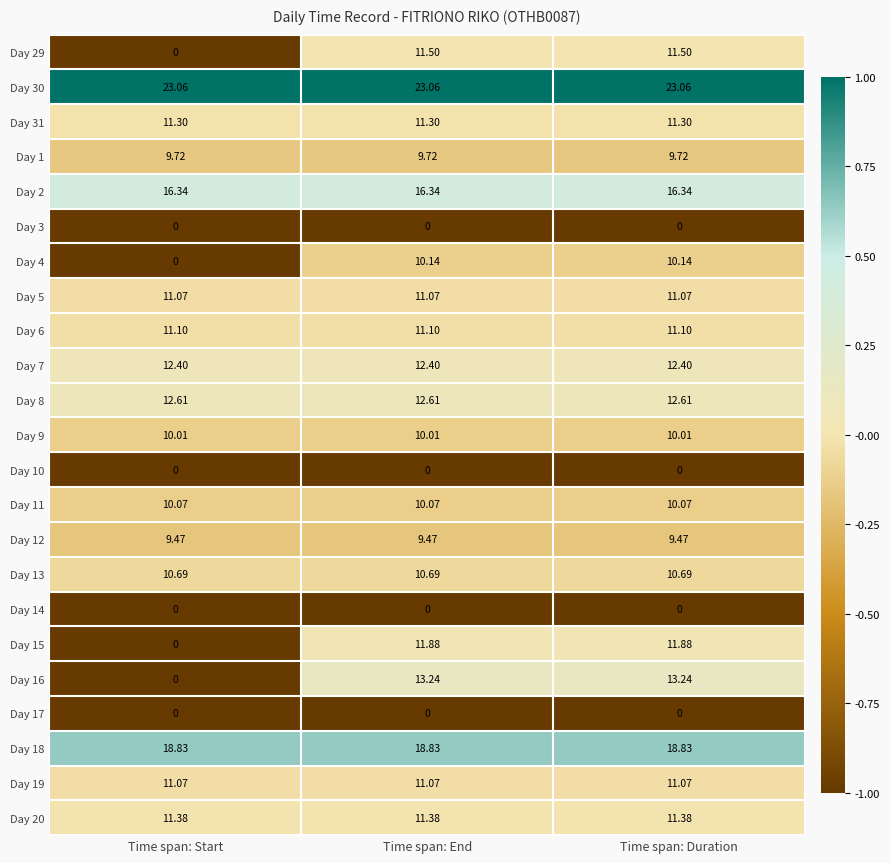

Is the value of Day 1 at Time span: Duration greater than the value of Day 4 at Time span: Duration?

No